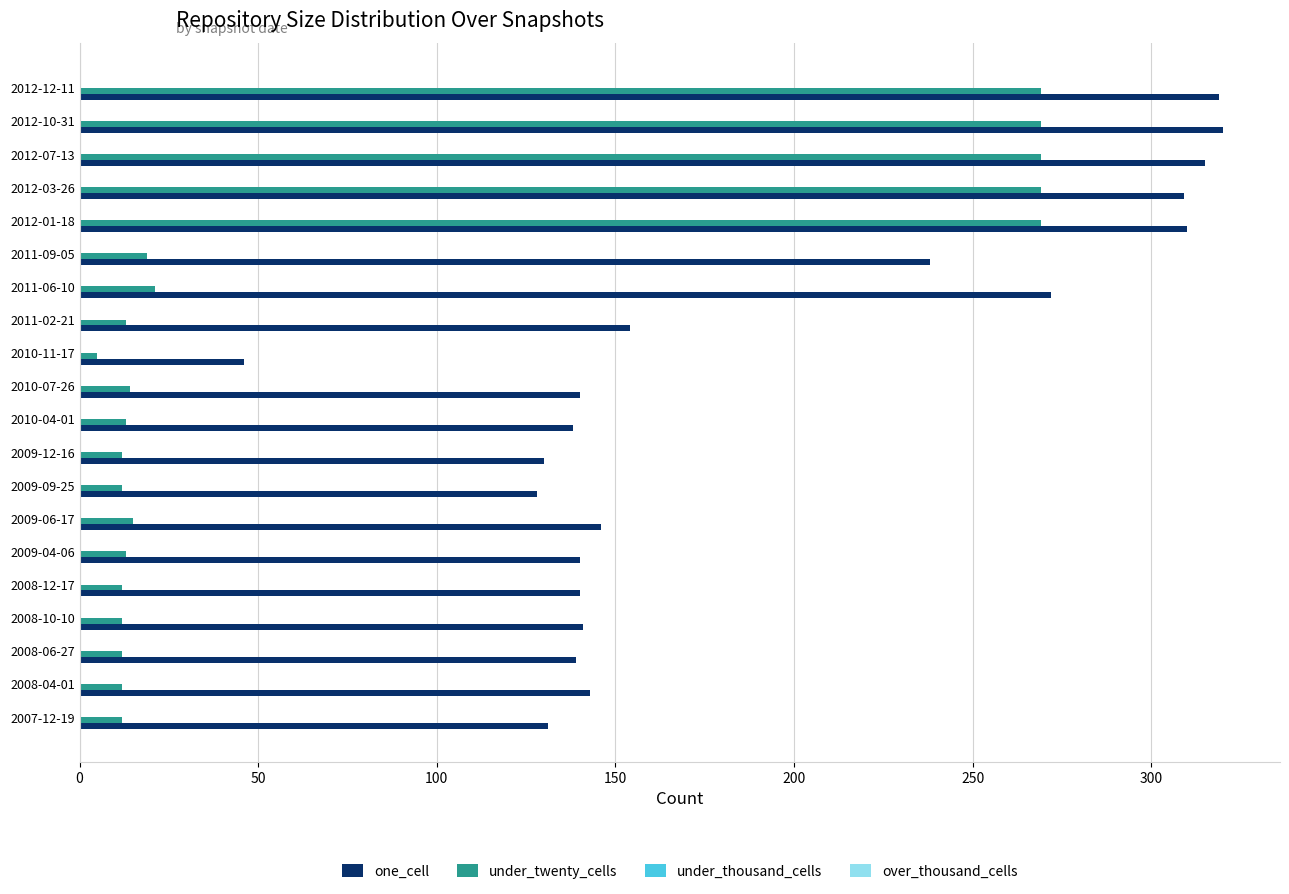

What is the maximum value for one_cell?

320